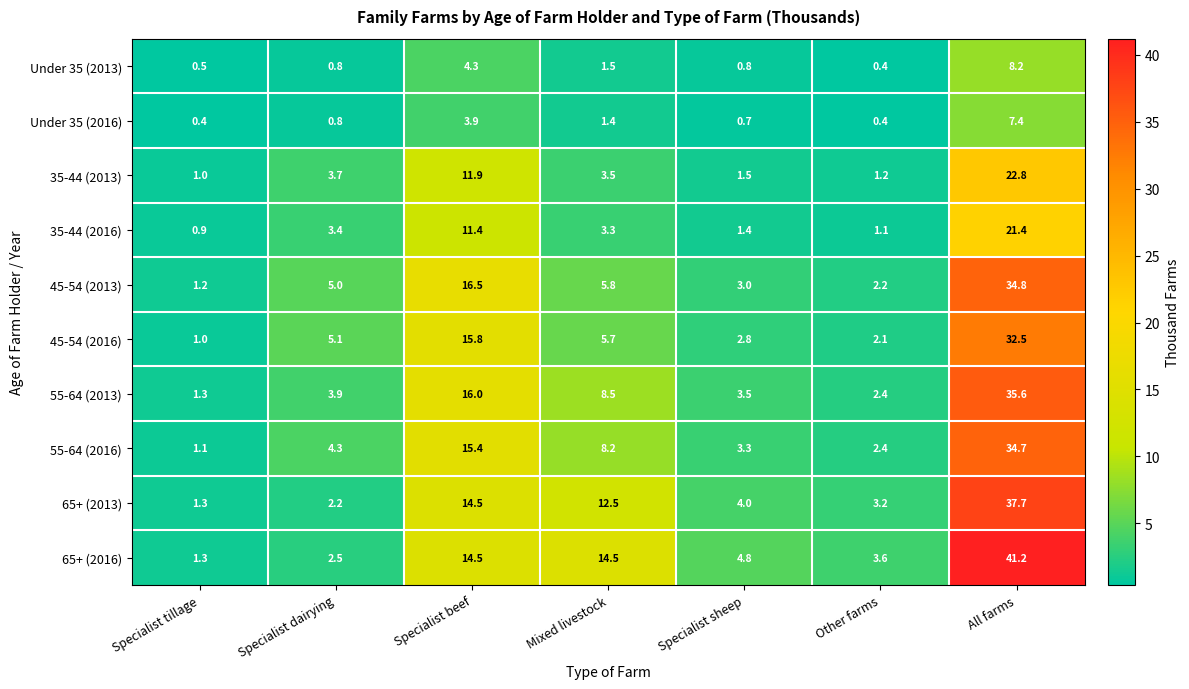

What is the sum of all 45-54 (2013) values?

68.5